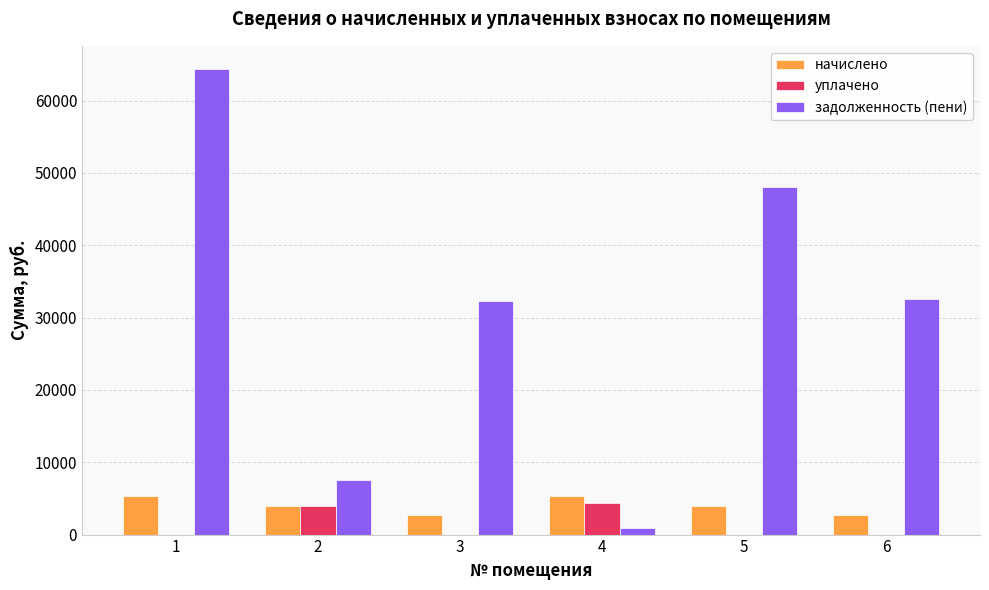

What is the average value of the начислено series?

3984.0